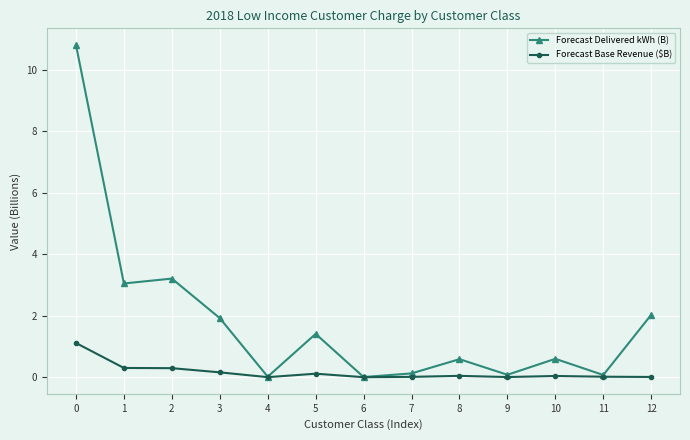

Rank the series by their average value, from lowest to highest.

Forecast Base Revenue ($B), Forecast Delivered kWh (B)